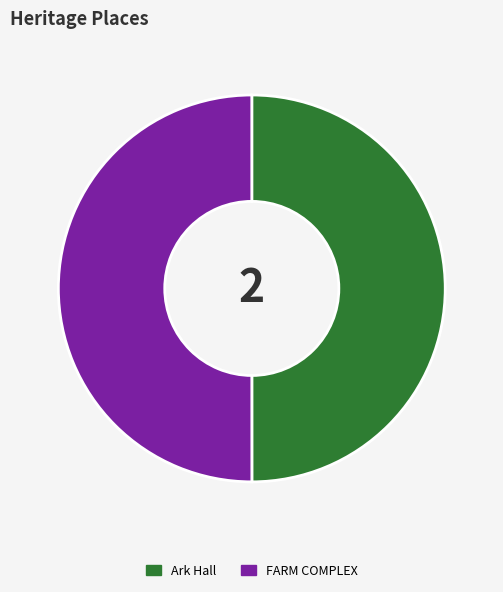

Count the number of slices in the pie.

2